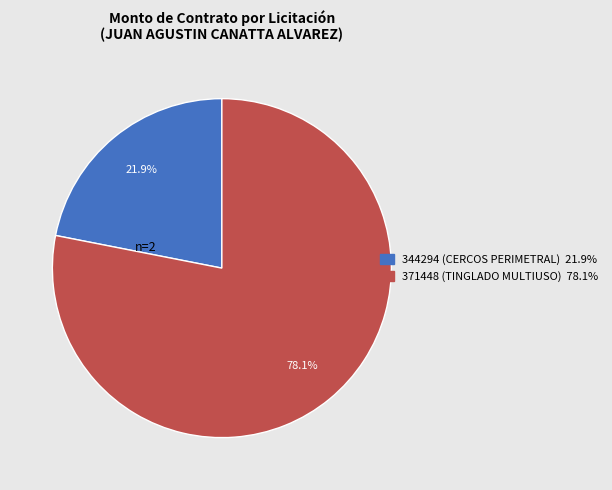

The 371448 (TINGLADO MULTIUSO) slice represents 78% of the pie. True or false?

True